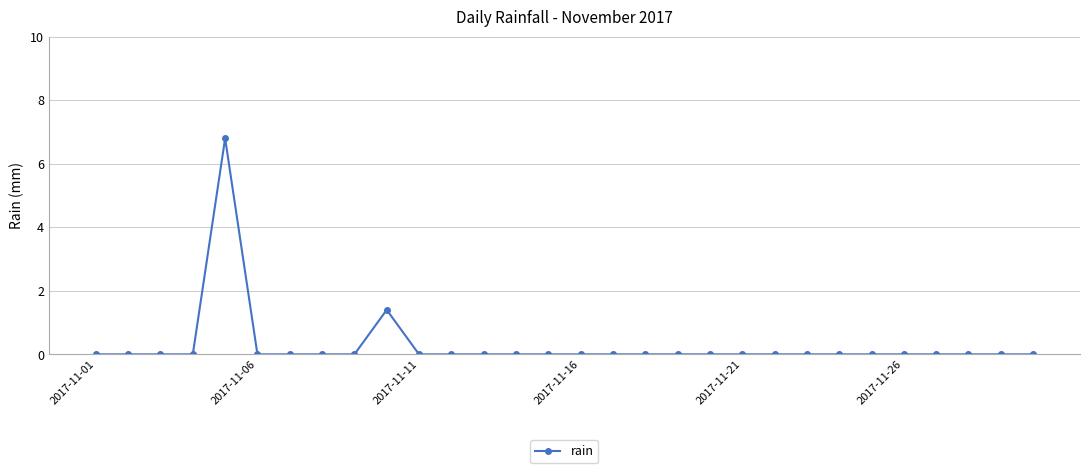

Reading left to right, extract all data points from this chart.

0.0	0.0	0.0	0.0	6.8	0.0	0.0	0.0	0.0	1.4	0.0	0.0	0.0	0.0	0.0	0.0	0.0	0.0	0.0	0.0	0.0	0.0	0.0	0.0	0.0	0.0	0.0	0.0	0.0	0.0